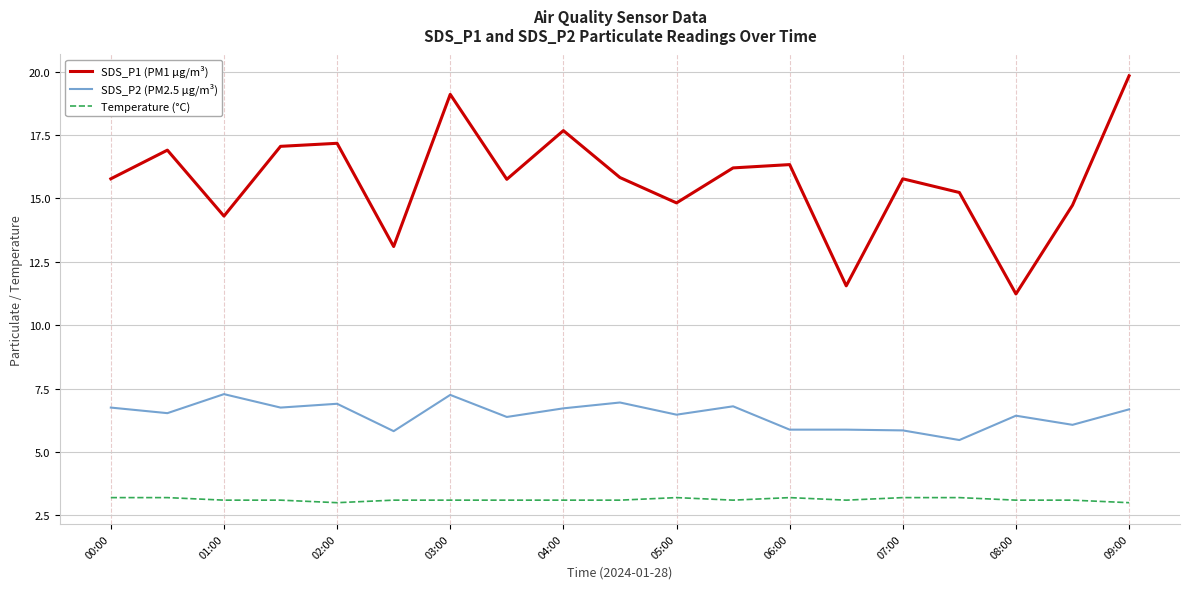

How many lines are shown in the chart?

3